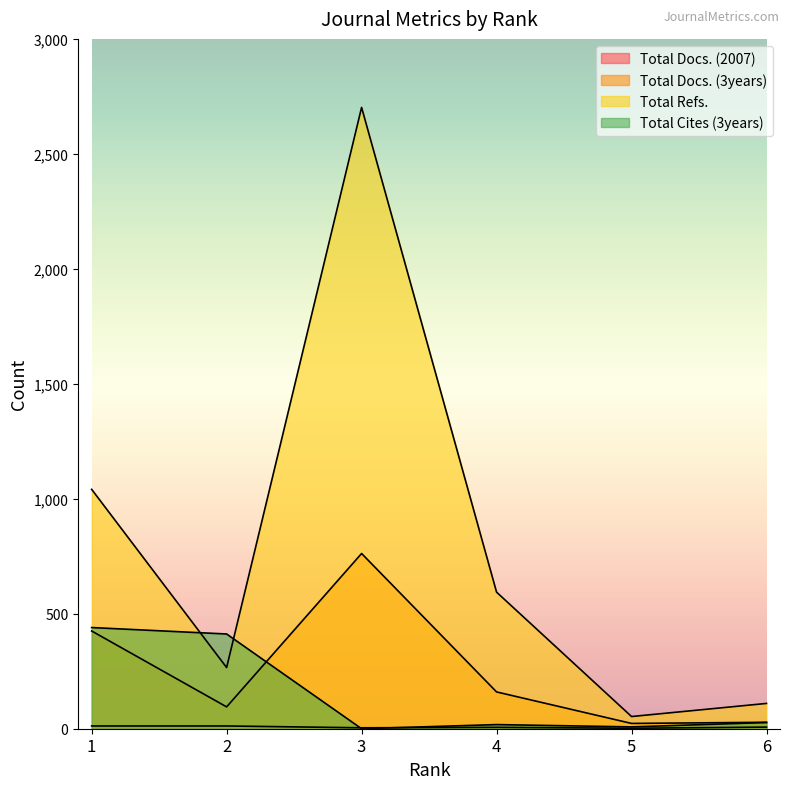

How many interior local valleys does the Total Cites (3years) series have?

2